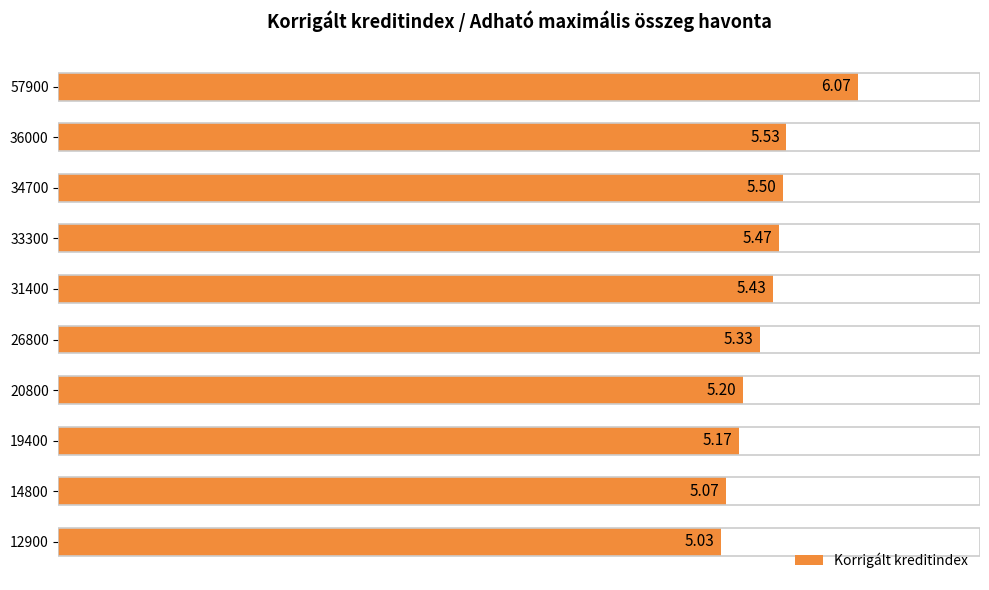

What is the difference between the maximum and minimum values?

1.0